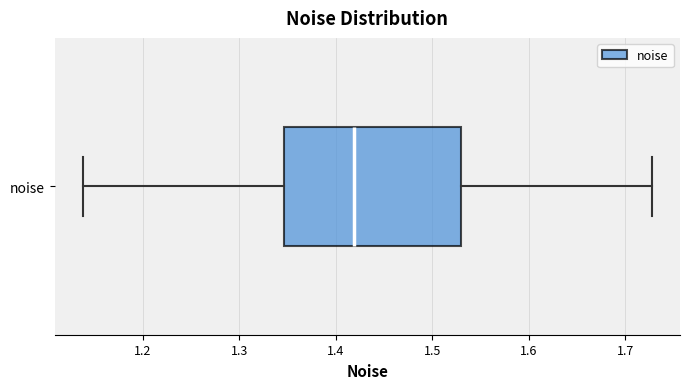

Read this box plot against the x-axis: the position of the median line, the range covered by the box, and the ends of both whiskers. The values are not printed on the chart, so give them approximately, as read against the axis.

median 1.42, box 1.35 to 1.53, whiskers 1.14 to 1.73